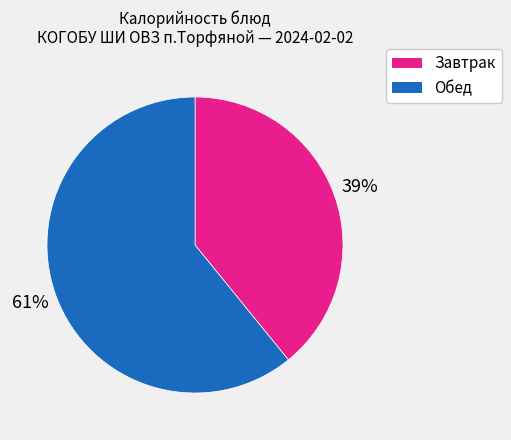

To the nearest percent, what is the average slice percentage?

50%